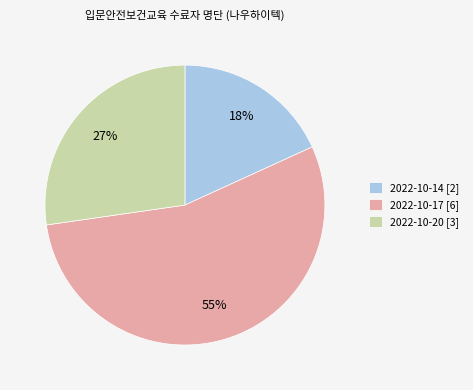

Rank the categories by value from highest to lowest.

2022-10-17, 2022-10-20, 2022-10-14